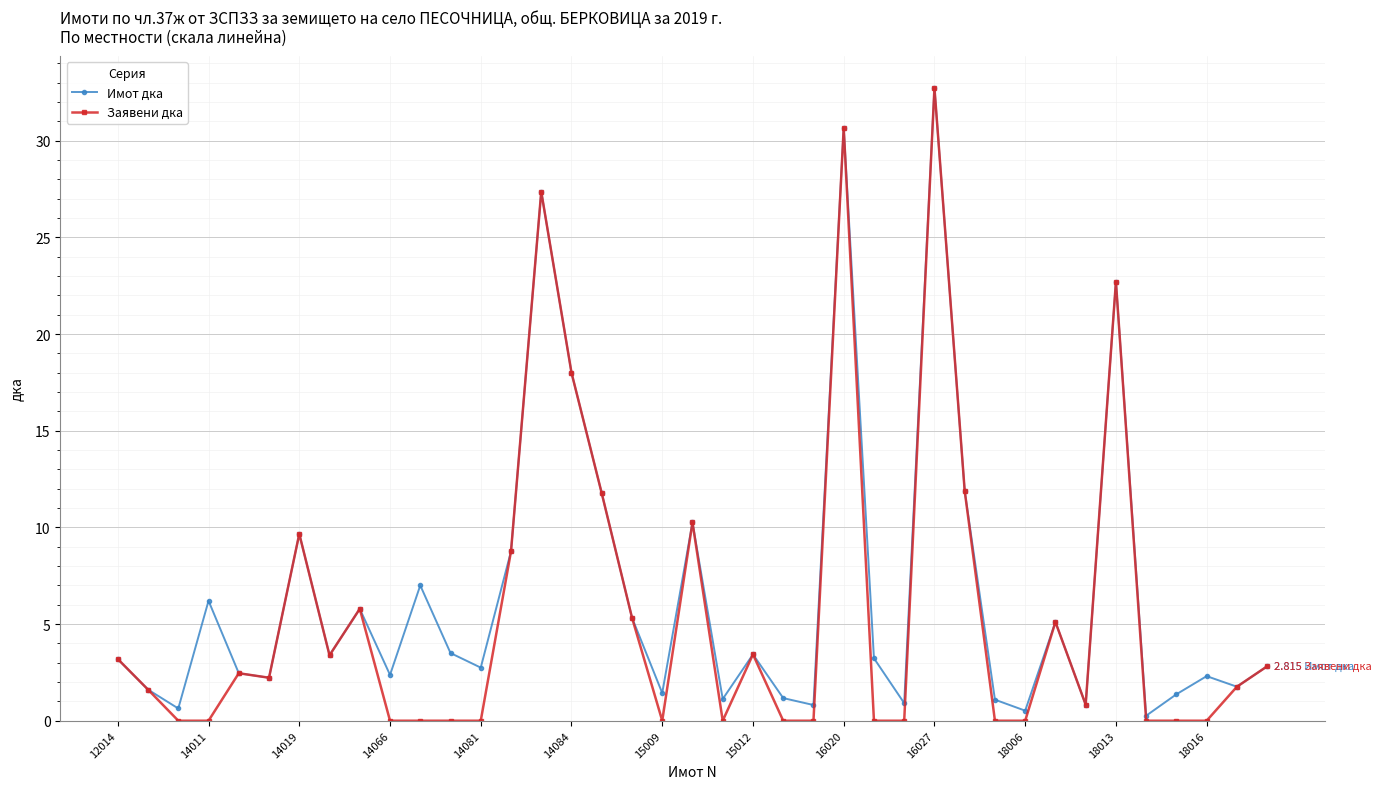

How many lines are shown in the chart?

2